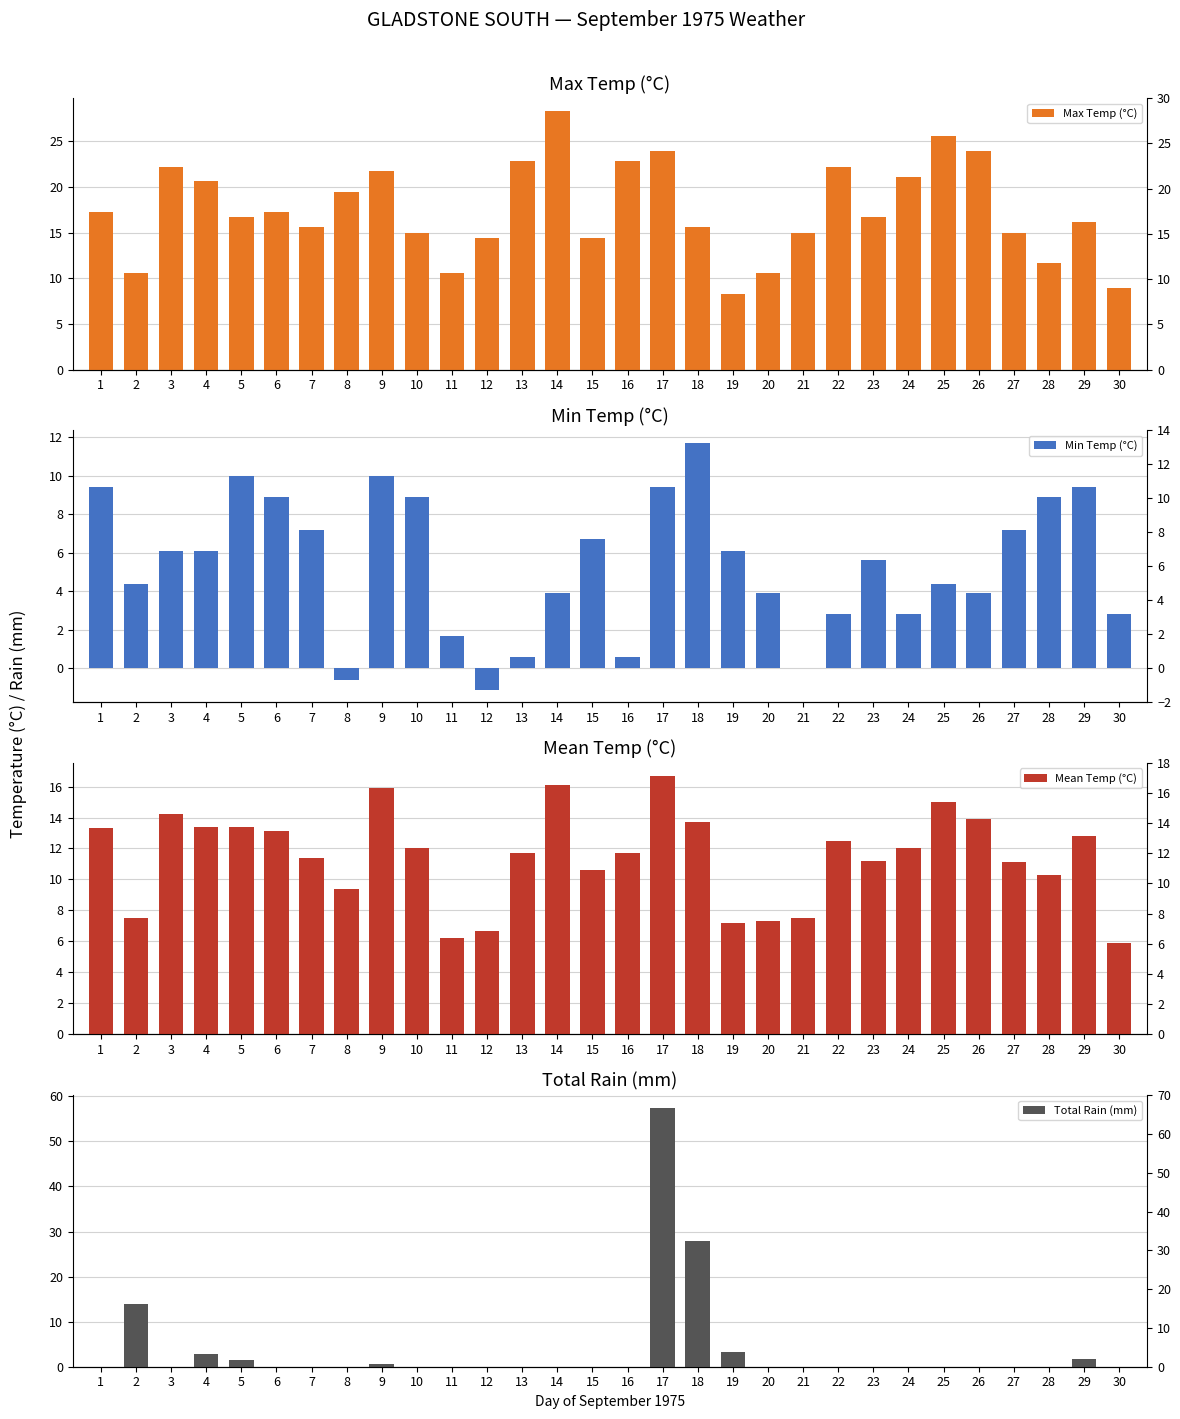

Where does the Mean Temp (°C) series first go above 12?

1